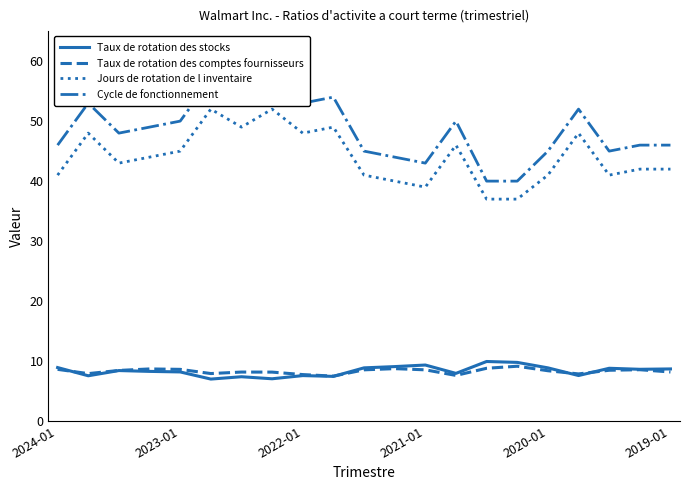

True or false: Jours de rotation de l inventaire and Taux de rotation des comptes fournisseurs intersect in this chart.

False